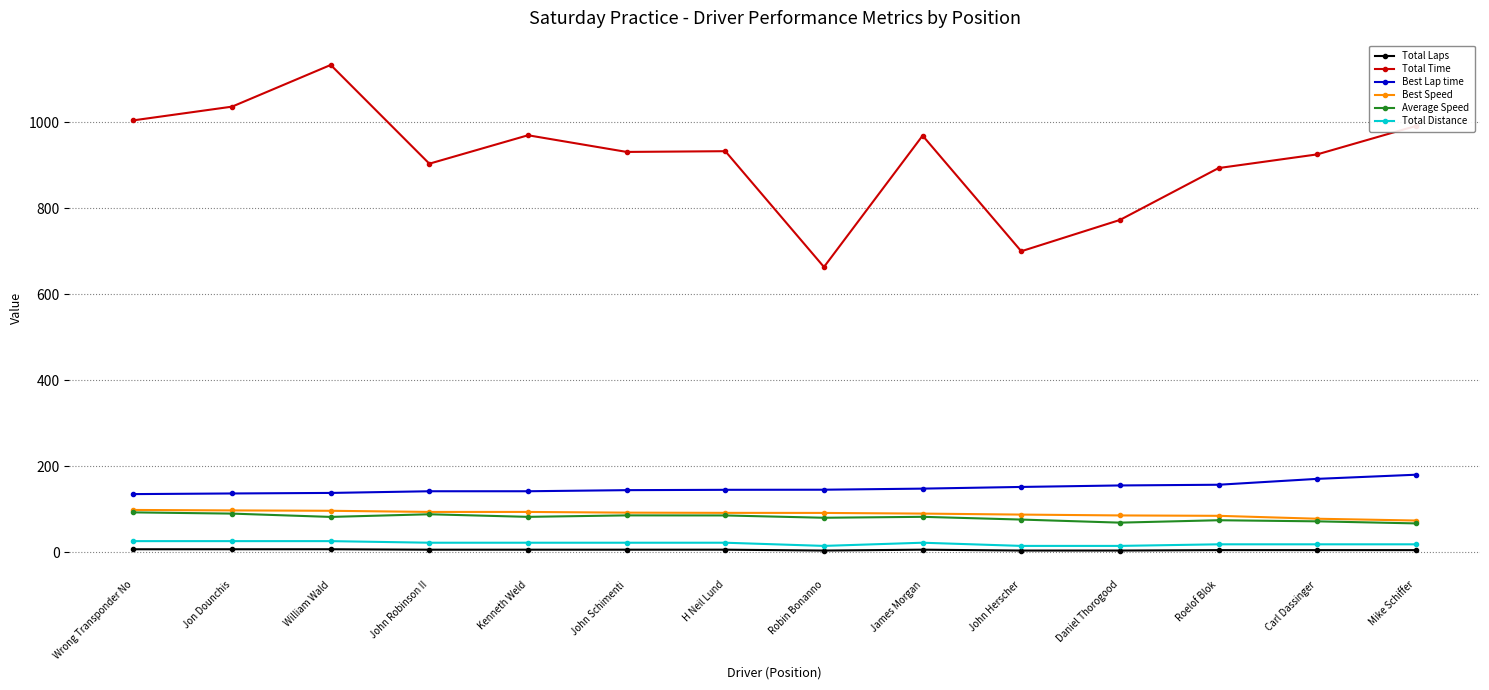

Is this an area chart (filled region under the line)?

No